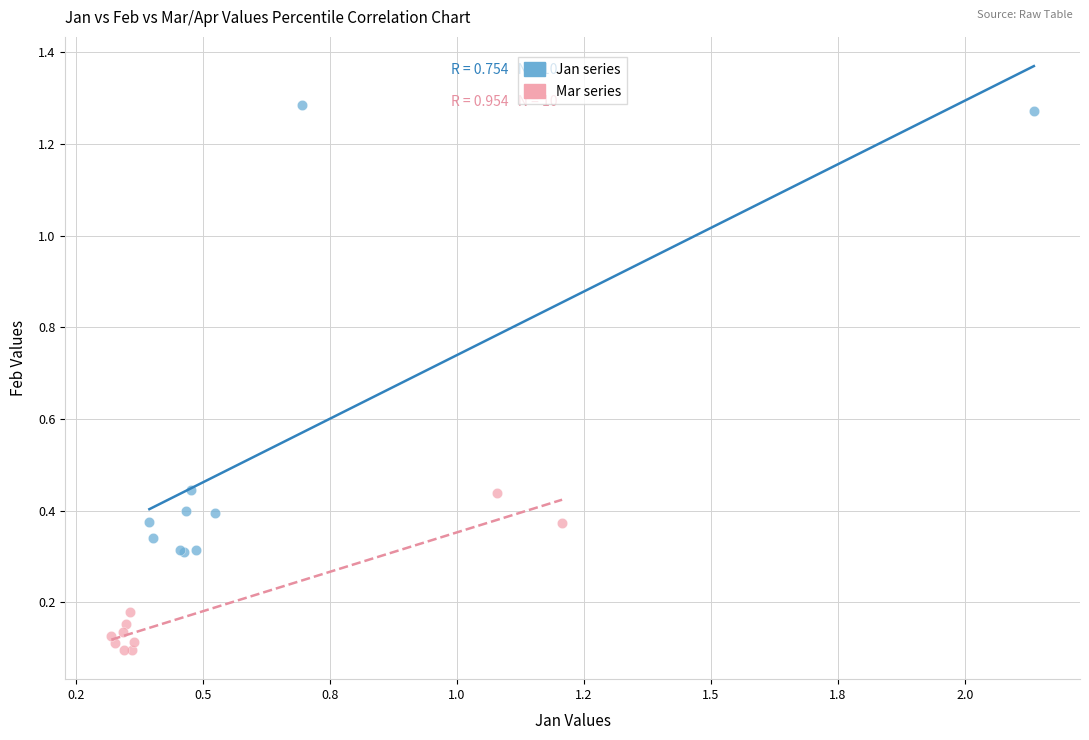

Which series has the widest spread of Y values?

Jan series